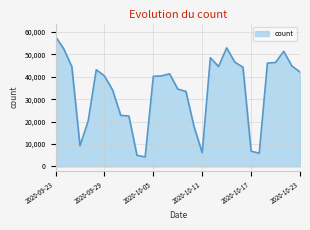

What is the difference between the maximum and minimum values?

53724